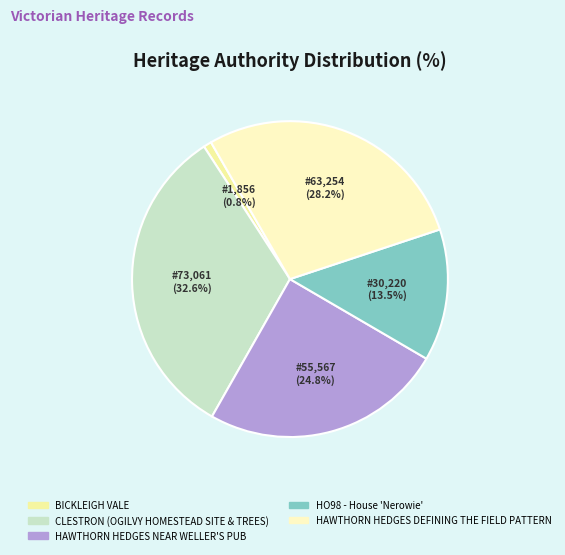

What is the change in value from HO98 - House 'Nerowie' to HAWTHORN HEDGES DEFINING THE FIELD PATTERN?

+33034